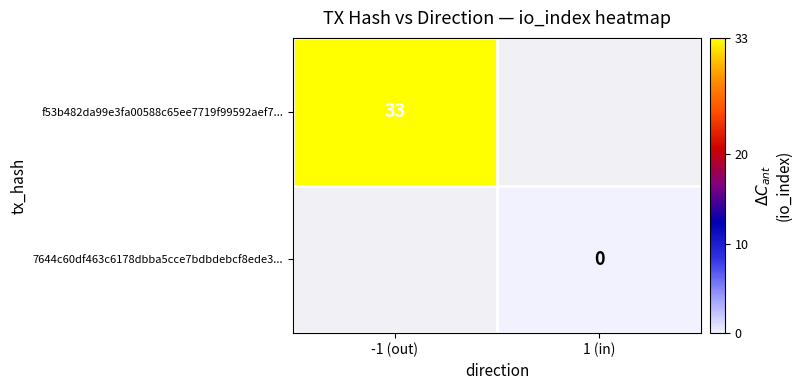

Which label corresponds to the largest value in the chart?

-1 (out)